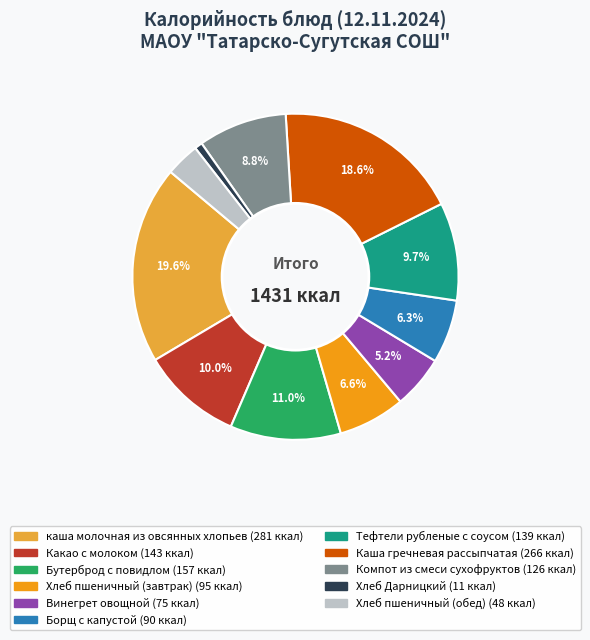

Do Тефтели рубленые с соусом and Хлеб Дарницкий together represent more than half of the pie?

No